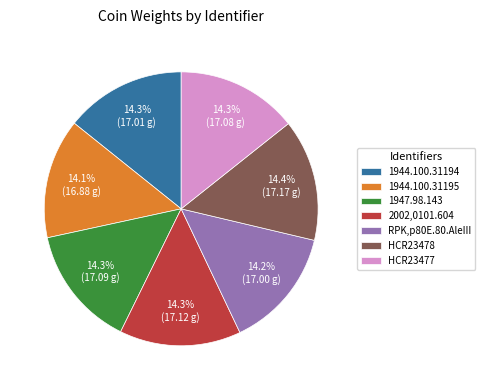

Does 1944.100.31195 account for over 50% of the chart?

No